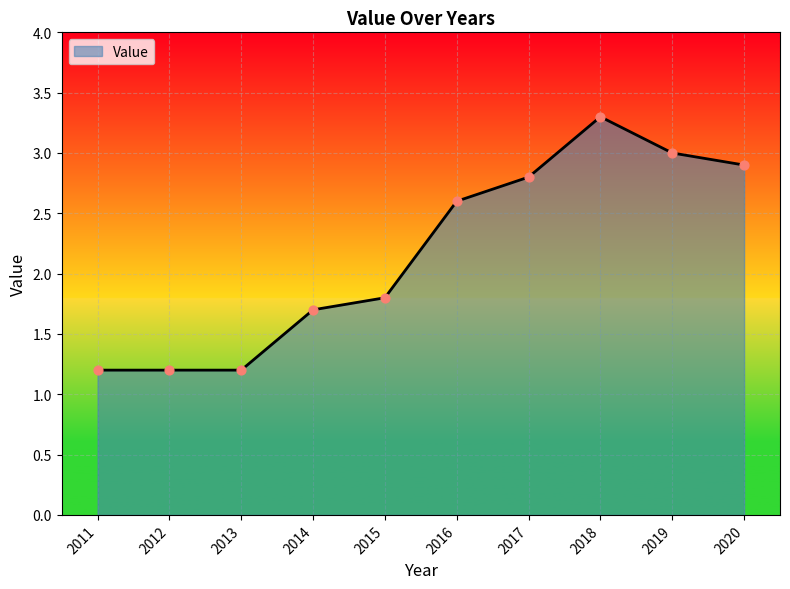

What is the ratio of the value at 2016 to the value at 2017?

0.9